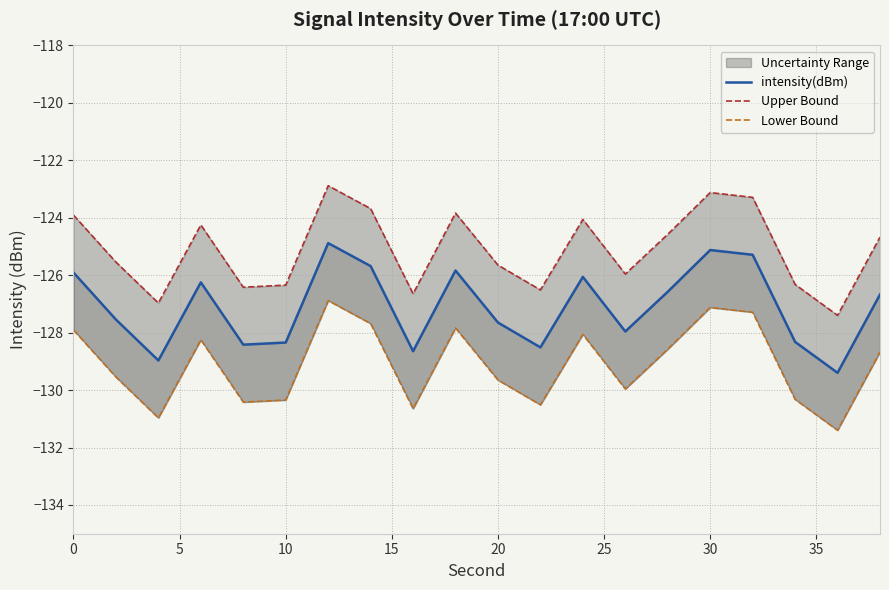

Reading left to right, what are all the values shown in this chart?

intensity(dBm): -125.9	-127.5	-129.0	-126.2	-128.4	-128.3	-124.9	-125.7	-128.6	-125.8	-127.6	-128.5	-126.1	-128.0	-126.6	-125.1	-125.3	-128.3	-129.4	-126.7
Upper Bound: -123.9	-125.5	-127.0	-124.2	-126.4	-126.3	-122.9	-123.7	-126.6	-123.8	-125.6	-126.5	-124.1	-126.0	-124.6	-123.1	-123.3	-126.3	-127.4	-124.7
Lower Bound: -127.9	-129.5	-131.0	-128.2	-130.4	-130.3	-126.9	-127.7	-130.6	-127.8	-129.6	-130.5	-128.1	-130.0	-128.6	-127.1	-127.3	-130.3	-131.4	-128.7